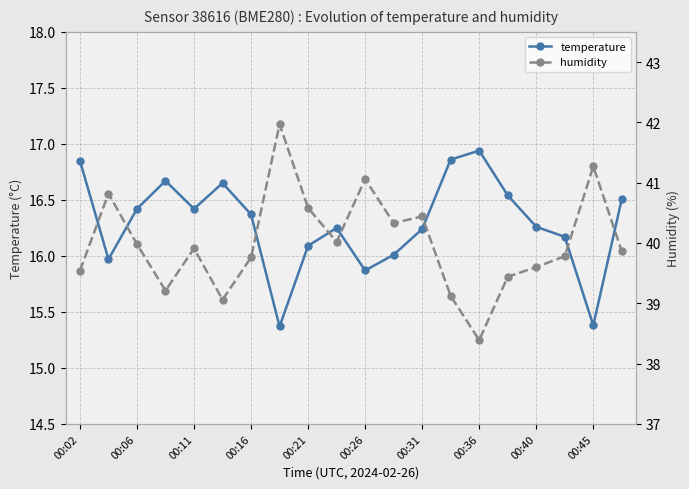

How many interior local peaks does the temperature series have?

4